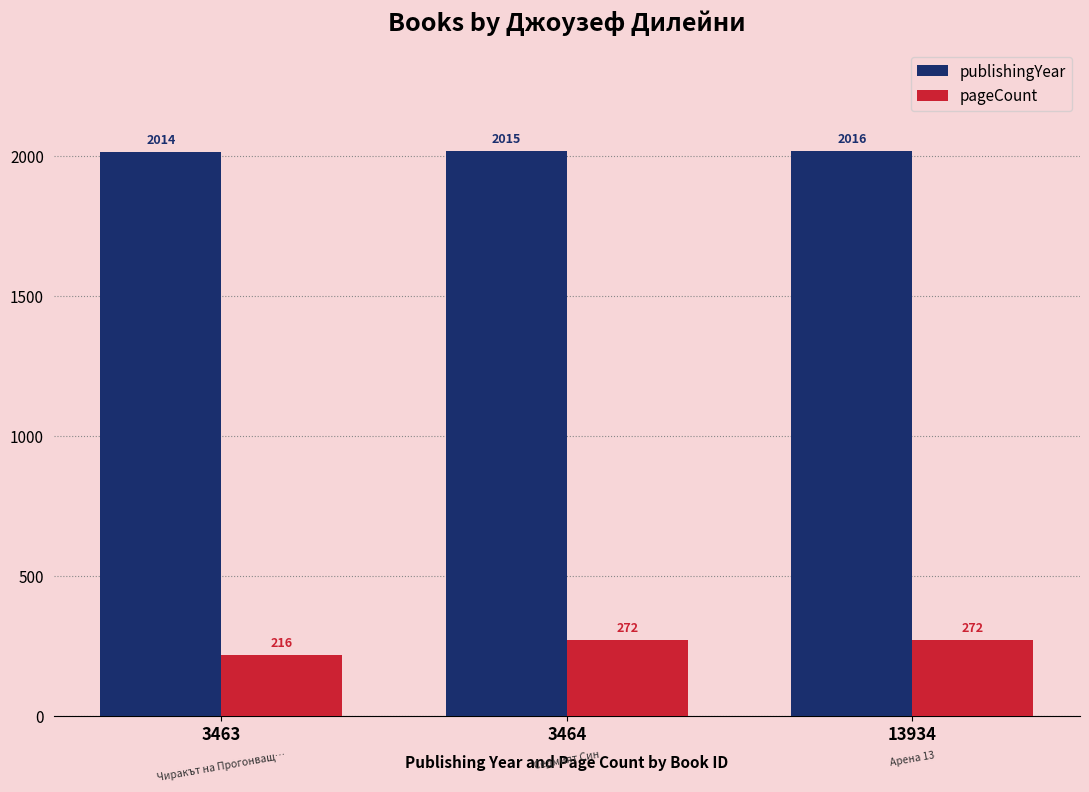

What is the minimum value shown in the chart?

216